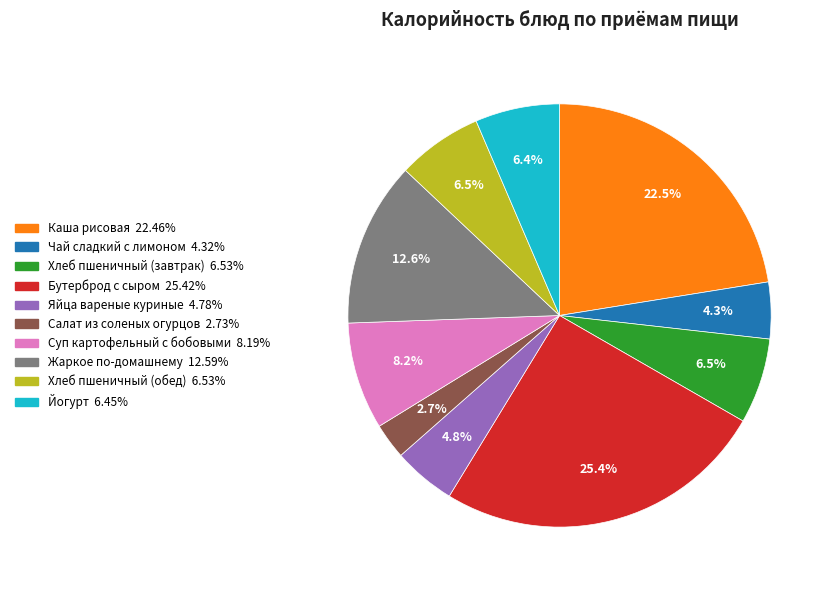

How many segments does this pie chart have?

10